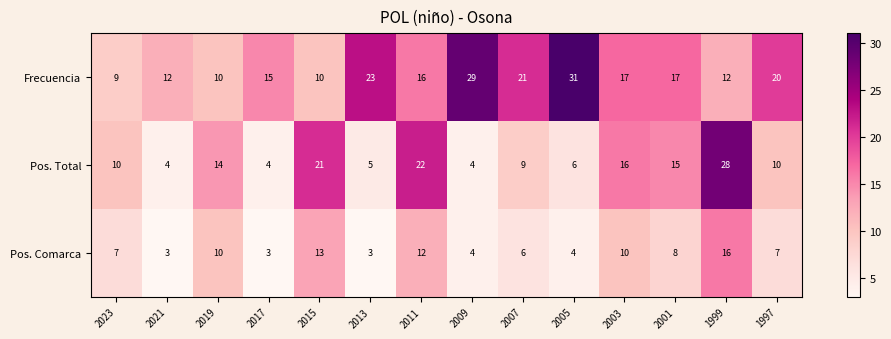

Which series has the largest total across all categories?

Frecuencia